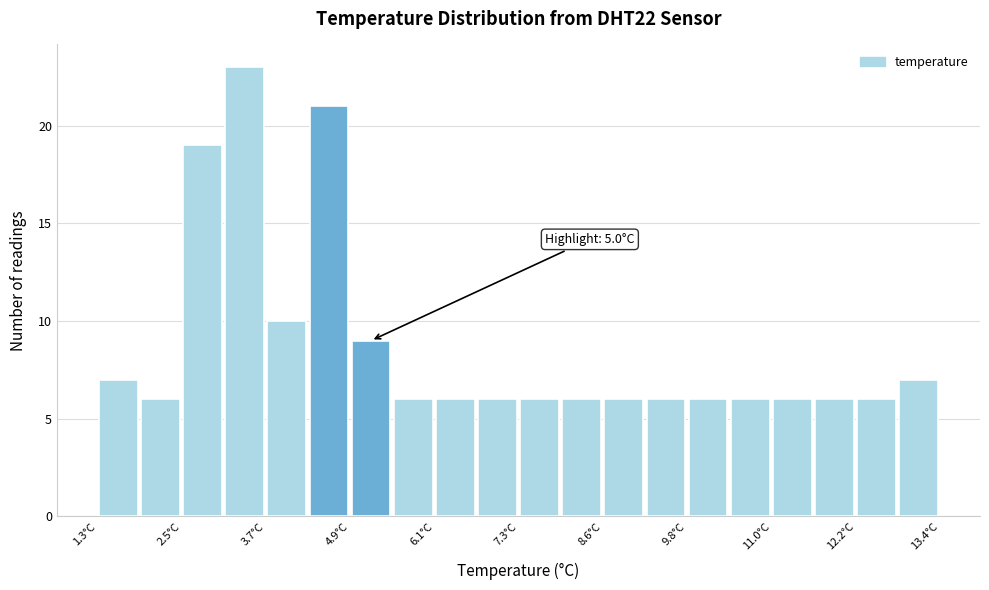

Around what value on the x-axis is the tallest bar? Give the approximate position of its centre, as read against the axis.

3.4